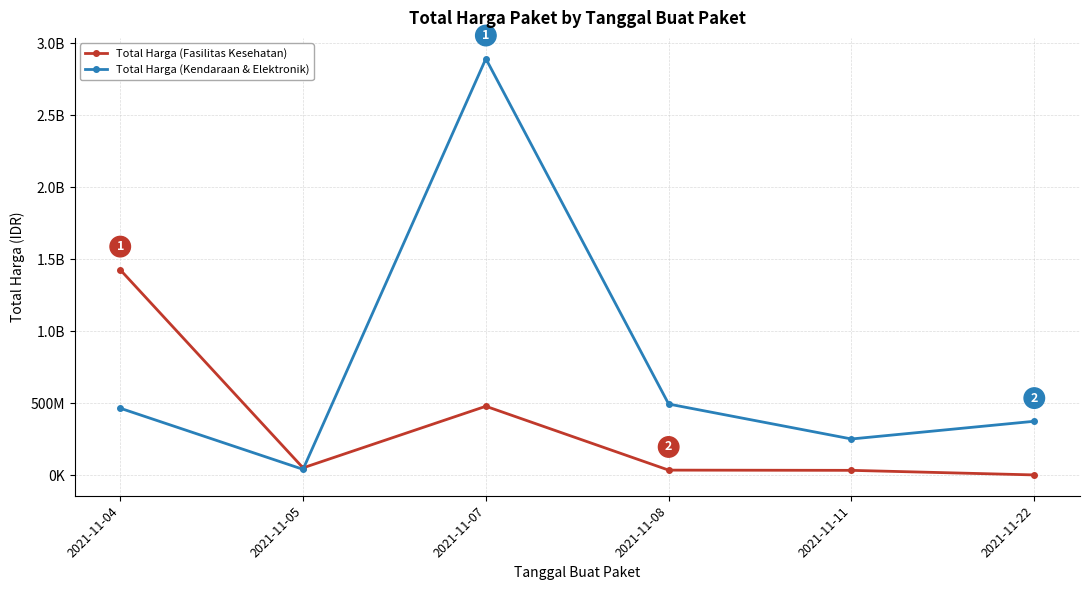

True or false: Total Harga (Kendaraan & Elektronik) and Total Harga (Fasilitas Kesehatan) cross at least once.

True